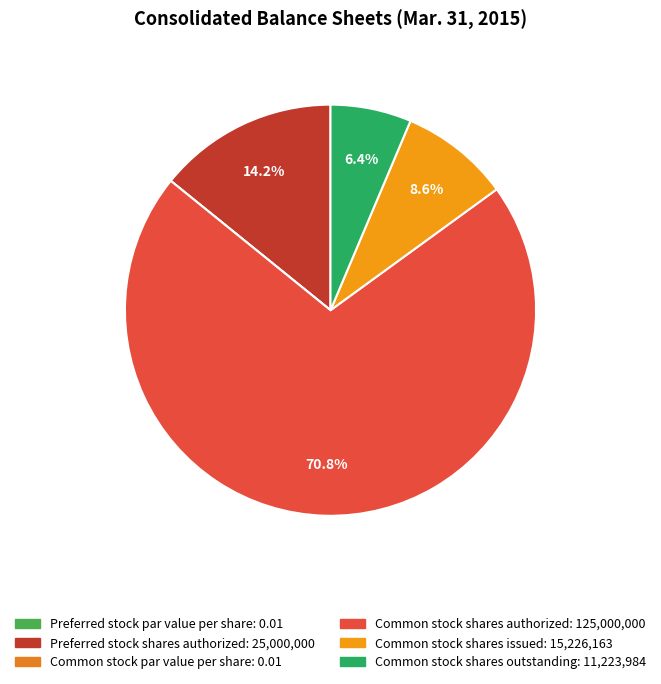

To the nearest percent, what is the combined percentage of Preferred stock par value per share and Common stock shares outstanding?

6%